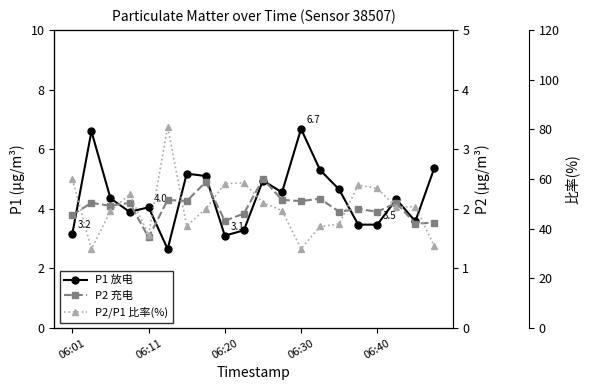

What value does the P1 放电 series have at 06:30?

6.7